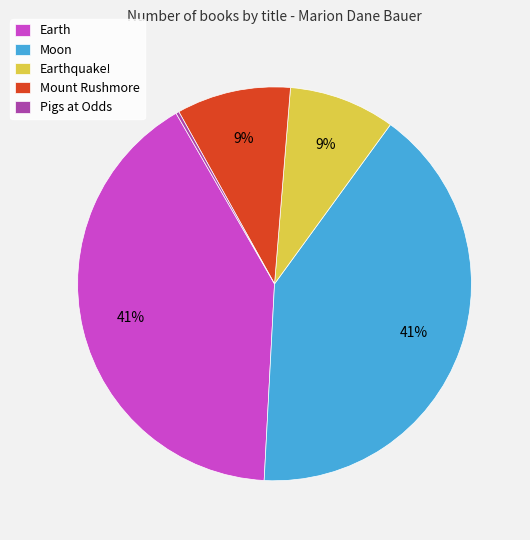

Is the sum of Moon and Earth greater than half?

Yes